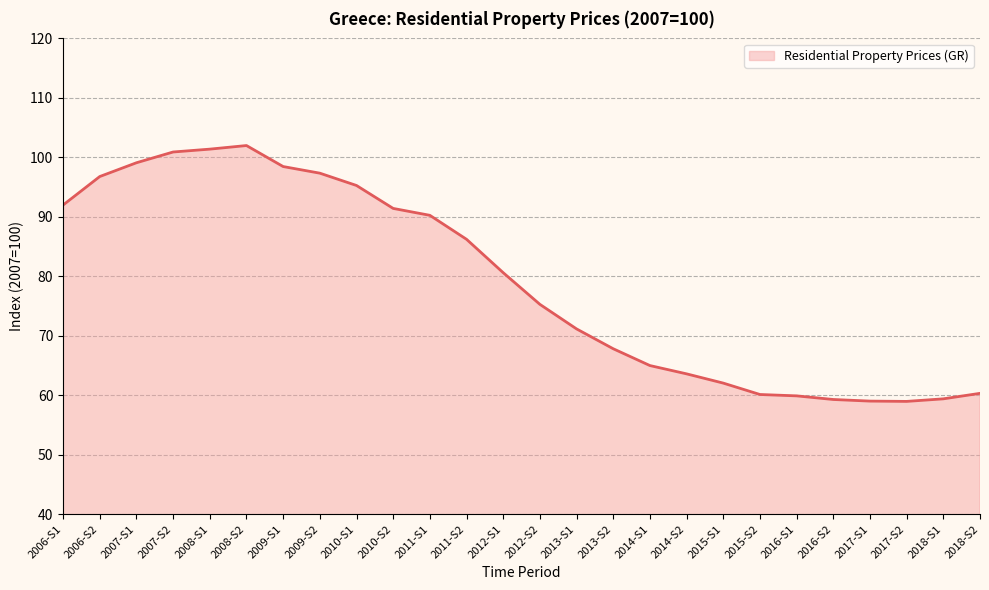

What is the value of the 8th point from the left?

97.3